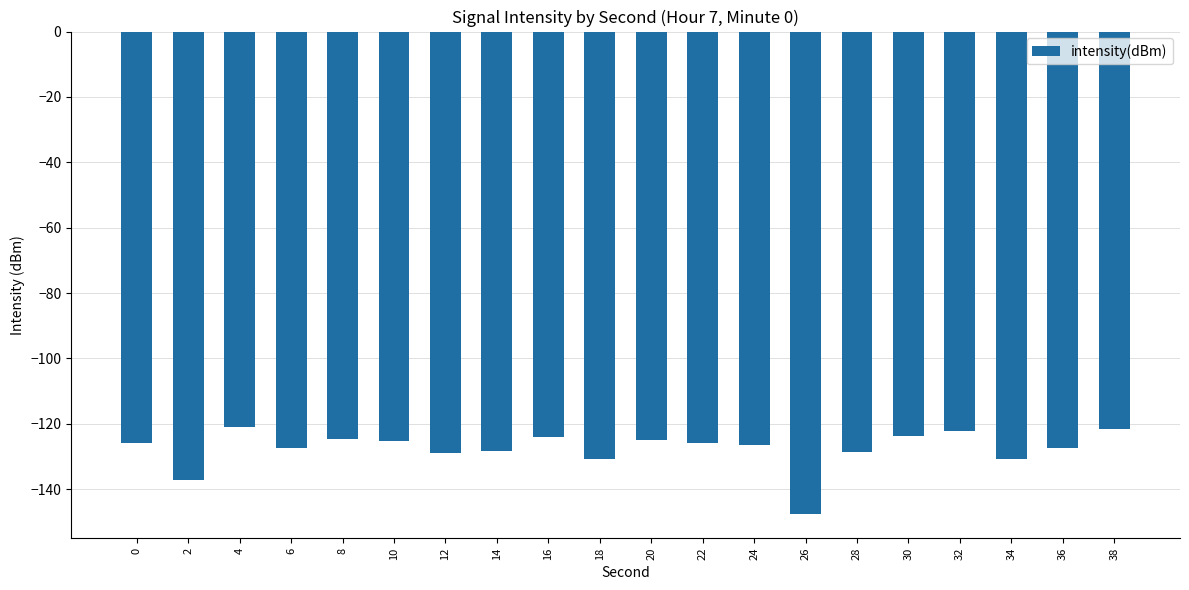

What is the difference between the values at 0 and 26?

21.6